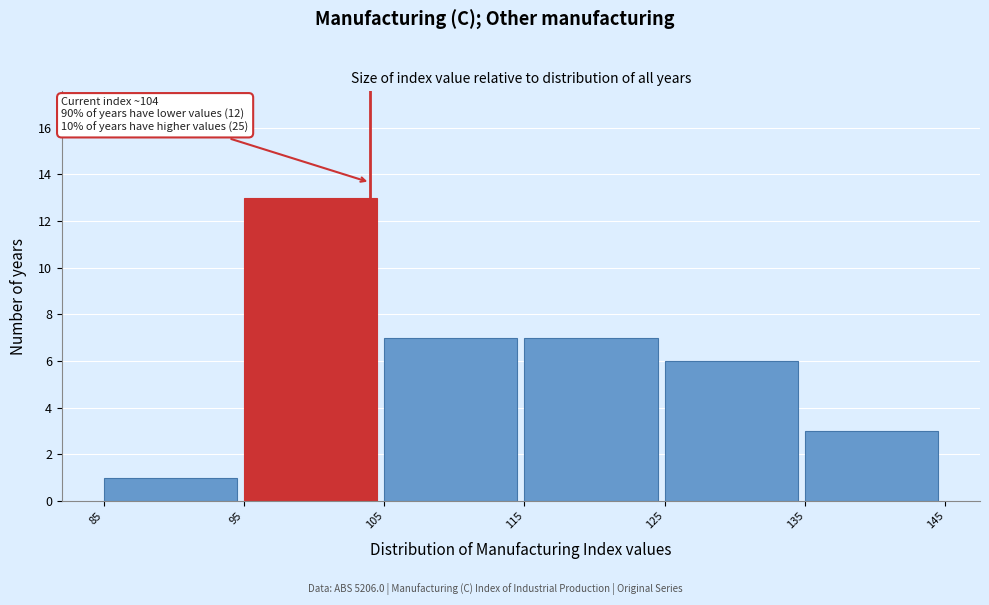

Which range on the x-axis has the tallest bar?

95 to 105